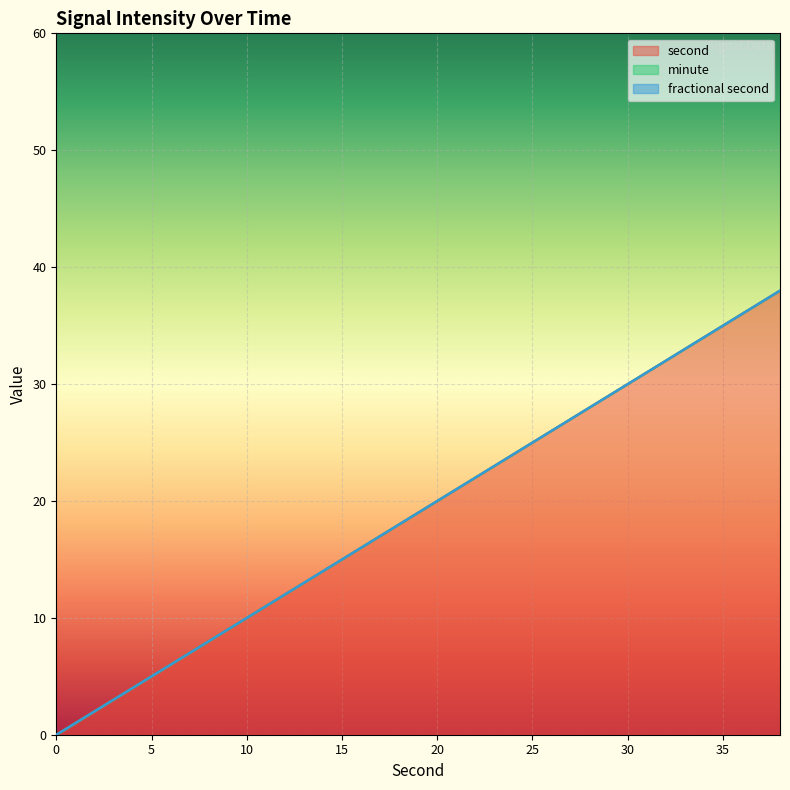

Does the chart display data point markers on the line(s)?

No